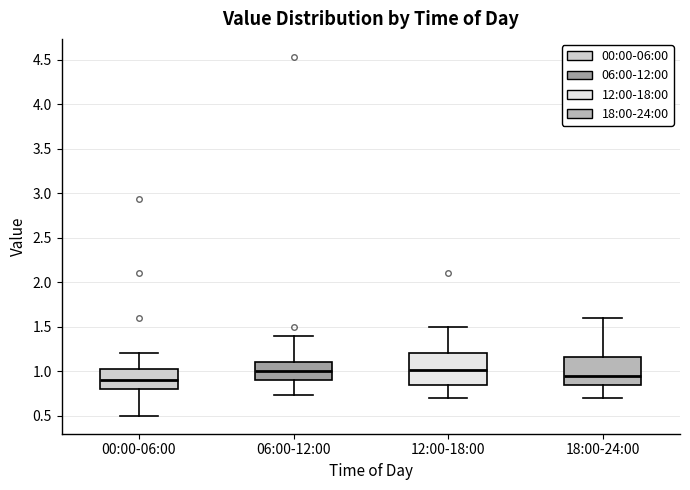

Reading left to right, read every box against the y-axis: the position of its median line, the range the box covers, and the ends of its whiskers. The values are not printed on the chart, so give them approximately, as read against the axis.

00:00-06:00: median 0.90, box 0.80 to 1.05, whiskers 0.50 to 1.20
06:00-12:00: median 1.00, box 0.90 to 1.10, whiskers 0.75 to 1.40
12:00-18:00: median 1.00, box 0.85 to 1.20, whiskers 0.70 to 1.50
18:00-24:00: median 0.95, box 0.85 to 1.15, whiskers 0.70 to 1.60